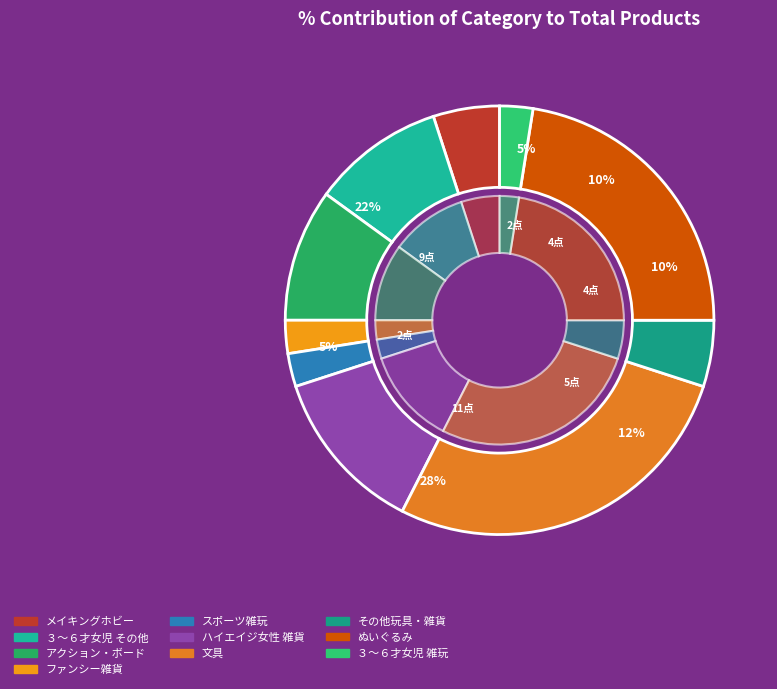

To the nearest percent, what is the combined percentage of 00555 アクション・ボードゲーム and 00860 スポーツ雑玩?

12%